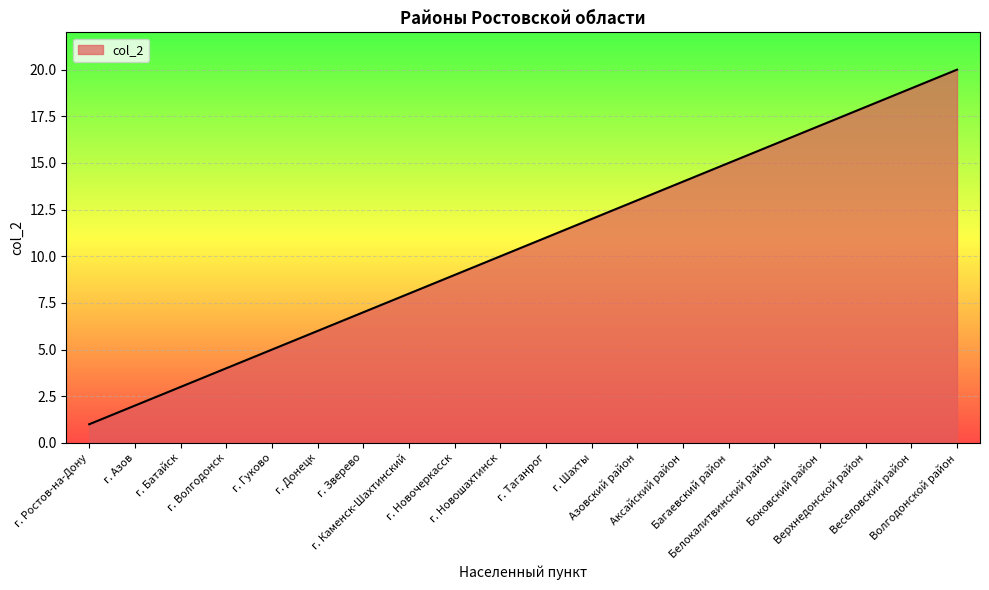

Reading left to right, extract all data points from this chart.

1	2	3	4	5	6	7	8	9	10	11	12	13	14	15	16	17	18	19	20